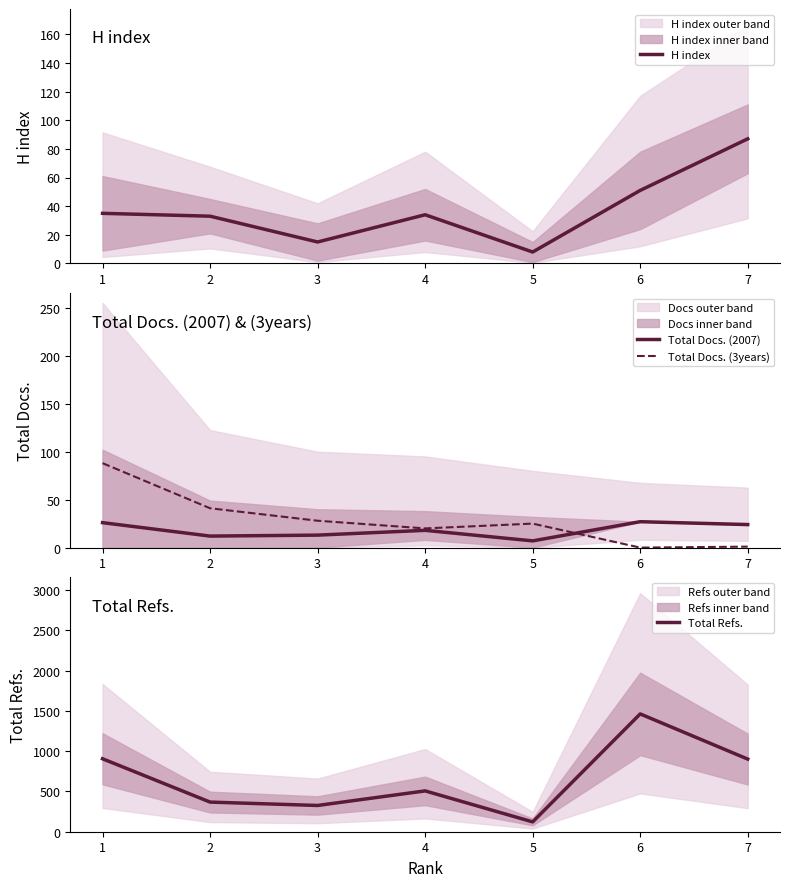

At which label does H index reach its peak?

7